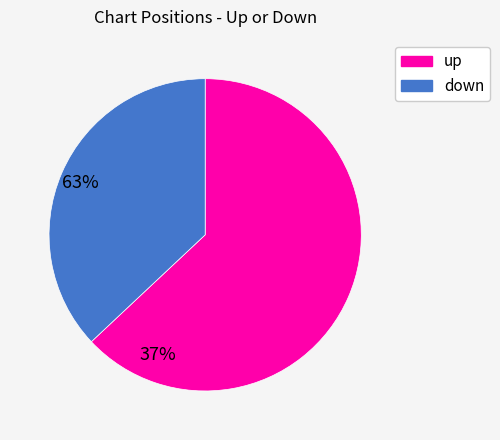

Is it true that down is 32% of the pie?

False